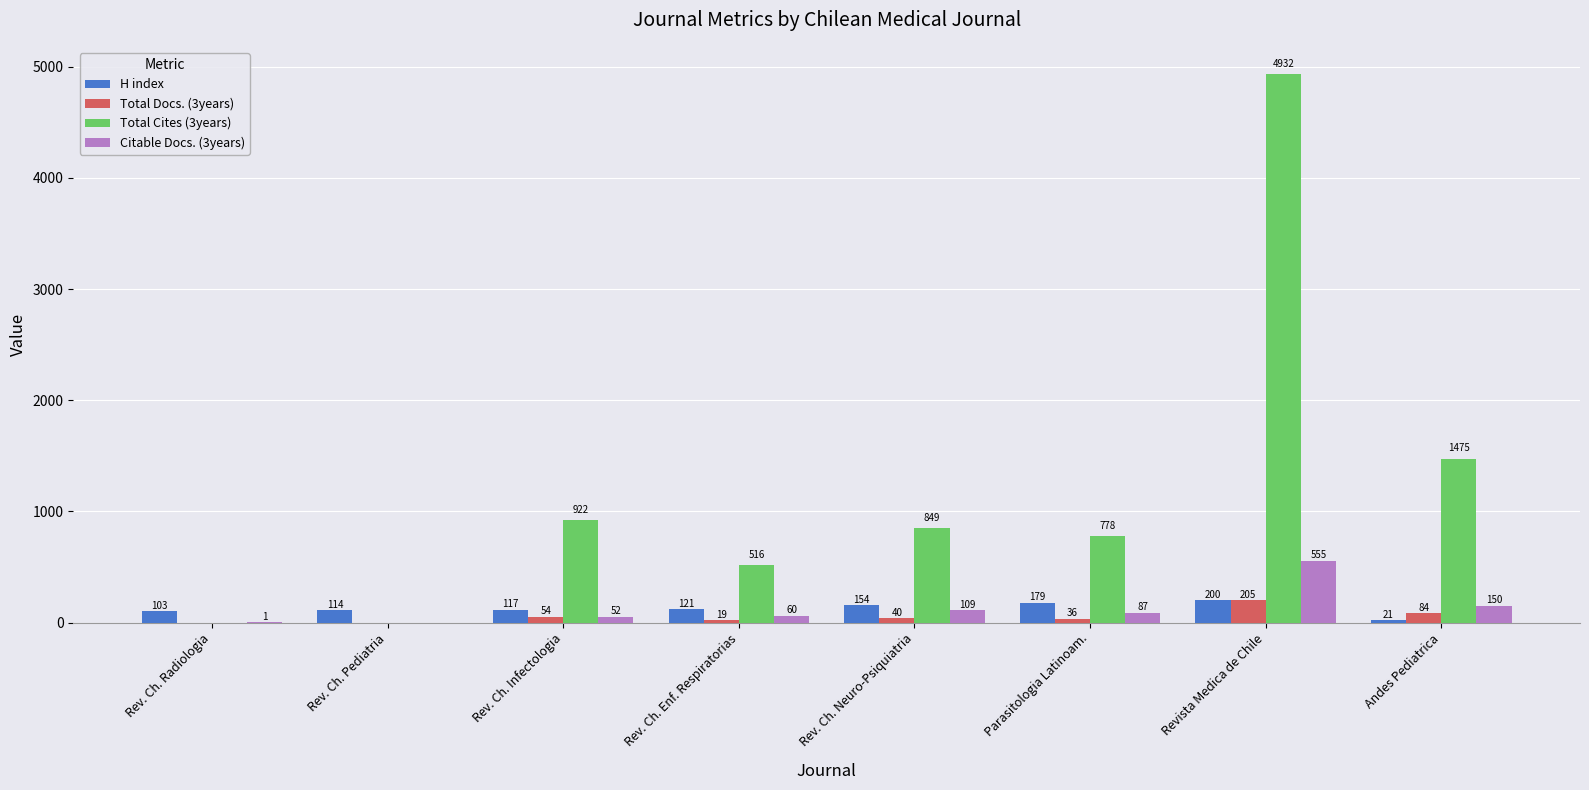

True or false: H index has a value of 154 at Rev. Ch. Neuro-Psiquiatria.

True